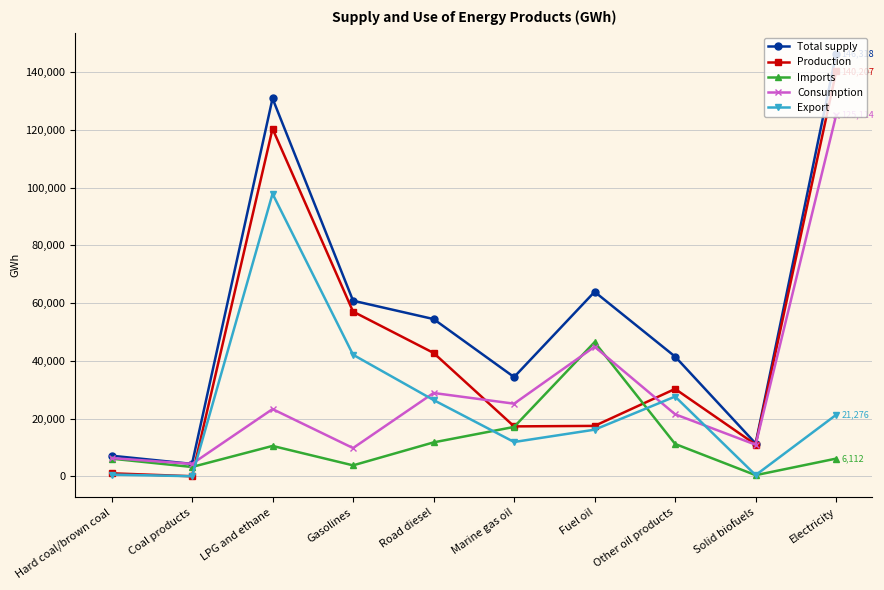

What is the total value across all series at Fuel oil?

188780